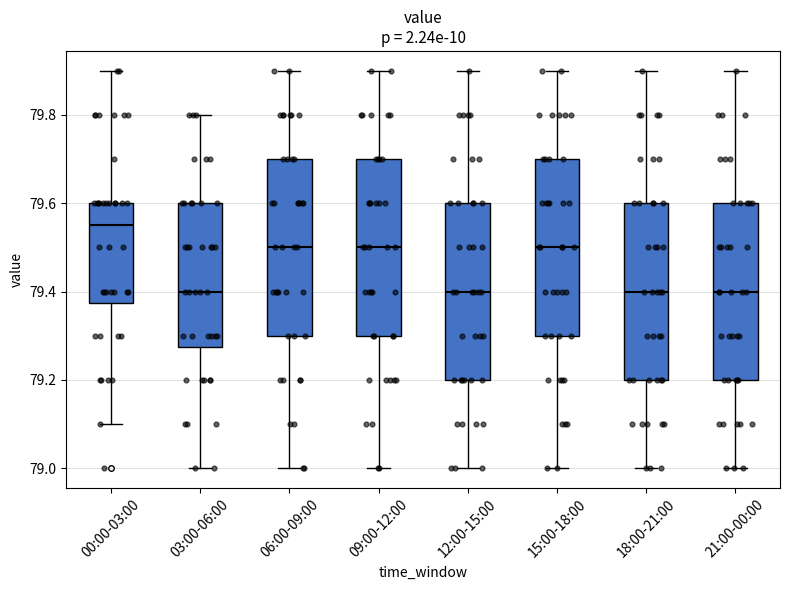

Which box's median line is the highest?

00:00-03:00